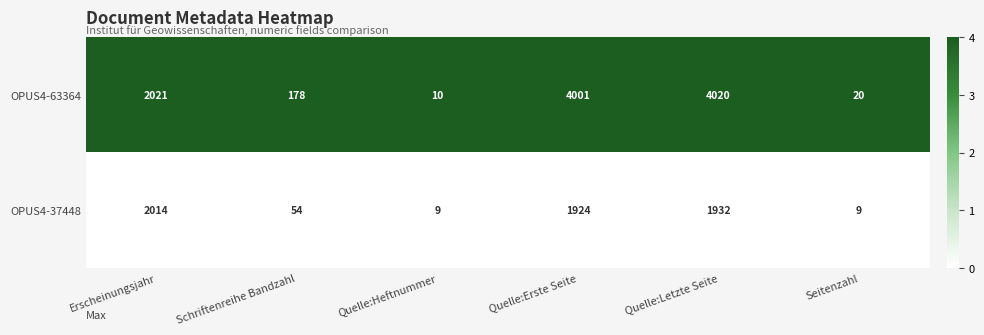

Is it true that OPUS4-63364 equals 6213 at Quelle:Erste Seite?

False